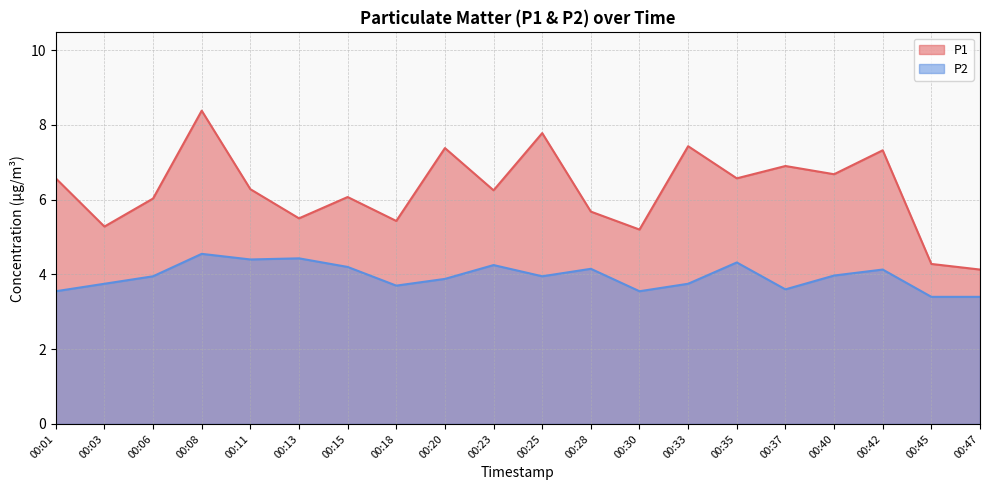

Rank the series at 00:03 from highest to lowest value.

P1, P2